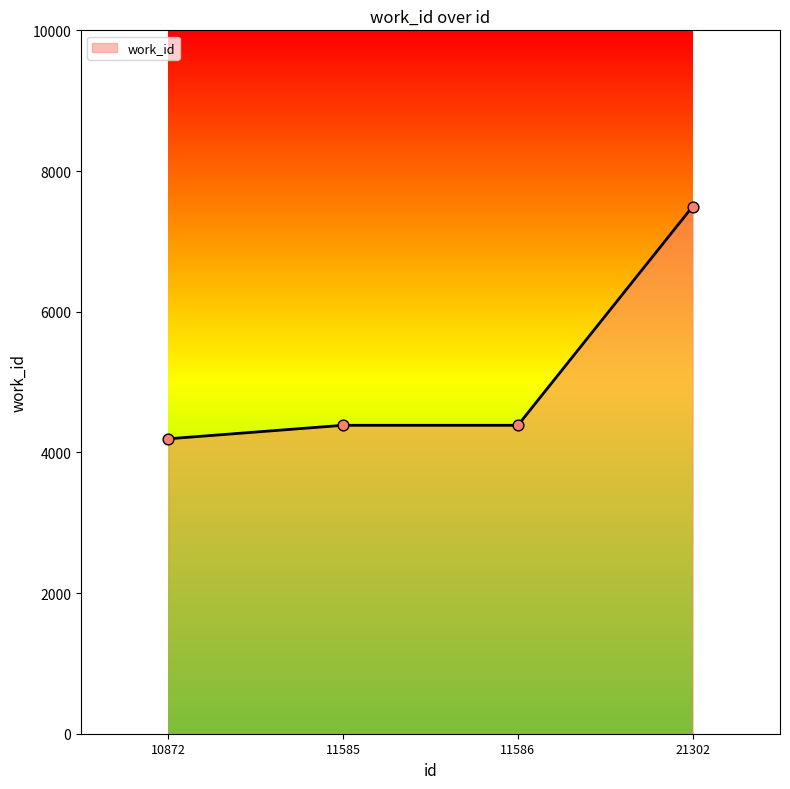

Approximately how many times larger is the value at 21302 compared to 11585?

1.7